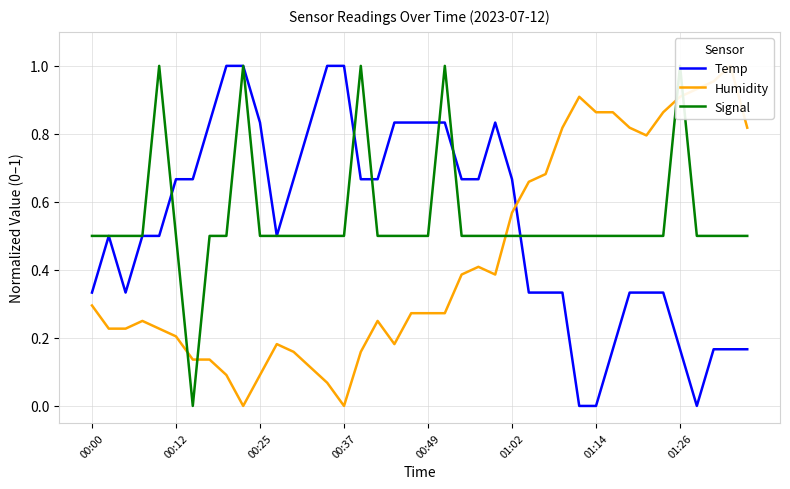

Is it true that Temp equals 1.4 at 00:49?

False